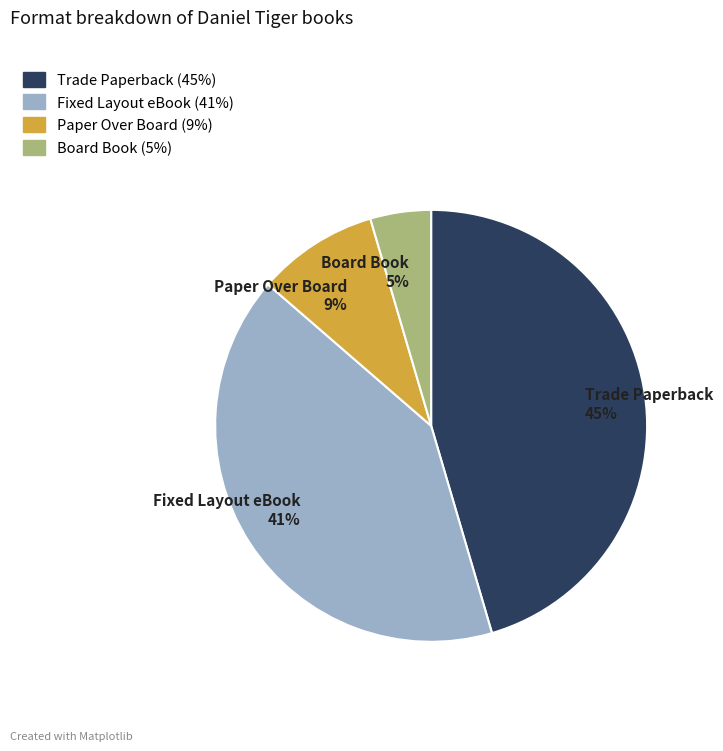

Which category has the biggest portion of the pie?

Trade Paperback